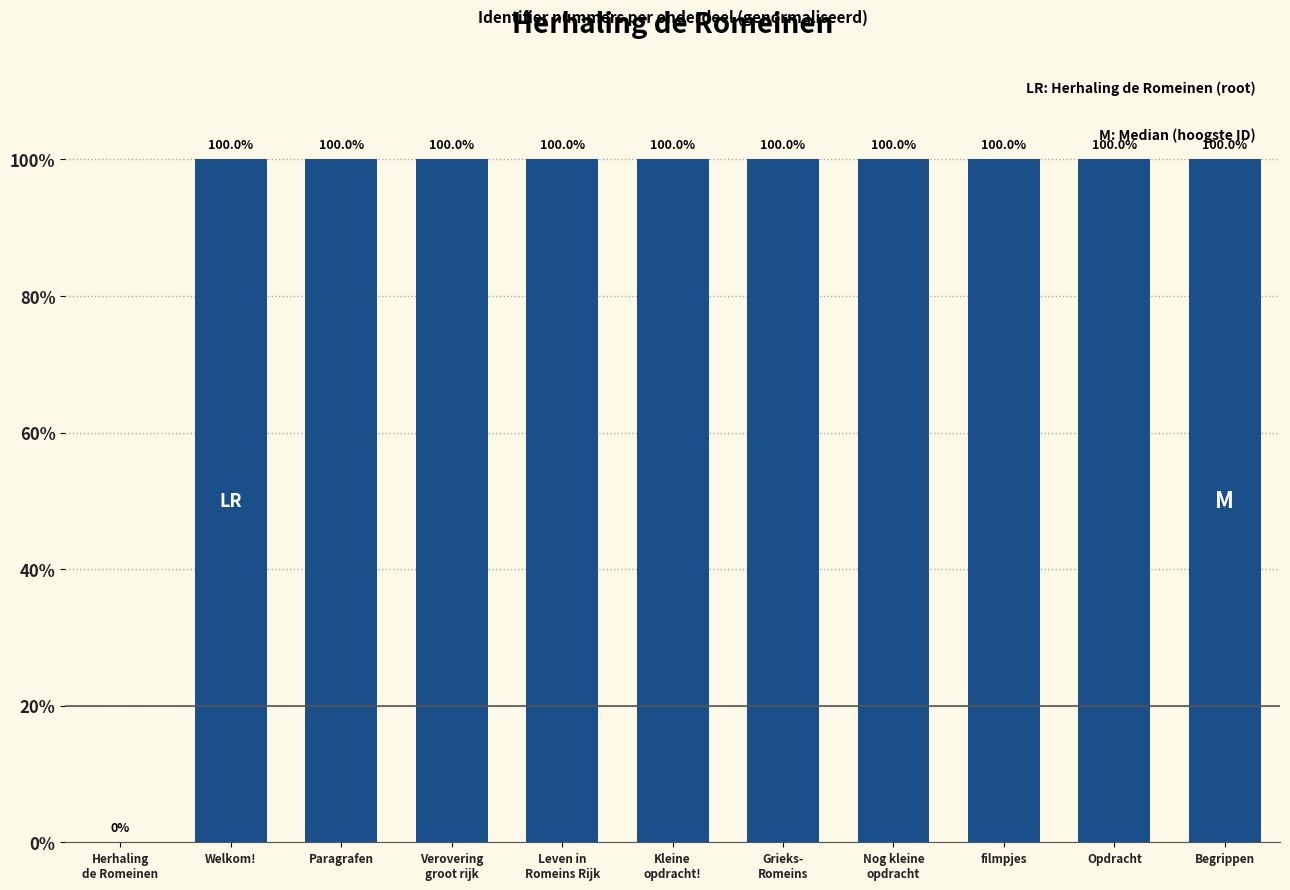

What is the sum of all values?

1000.0